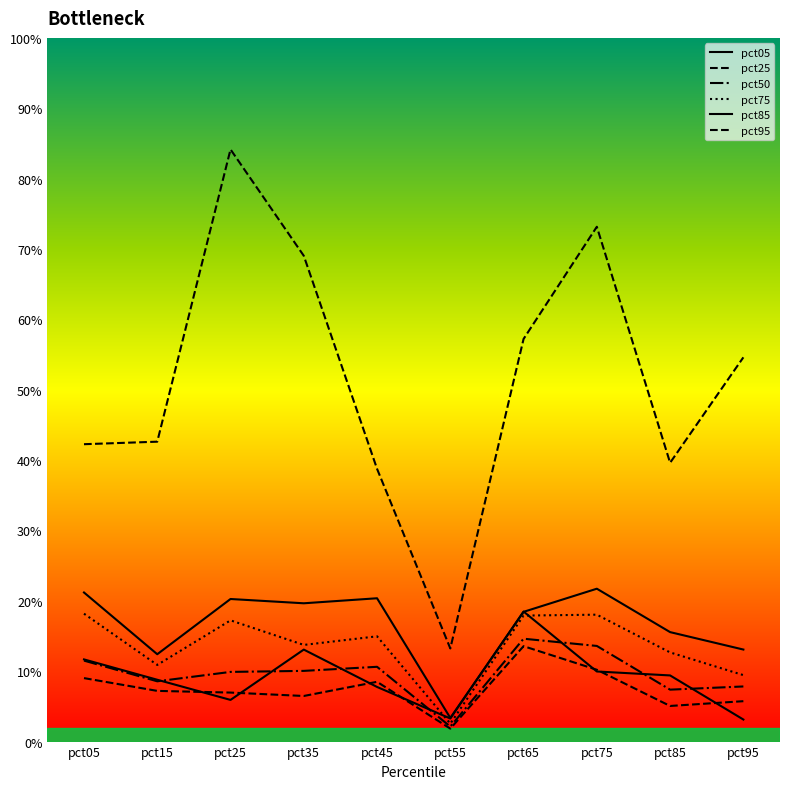

Does the chart display data point markers on the line(s)?

No